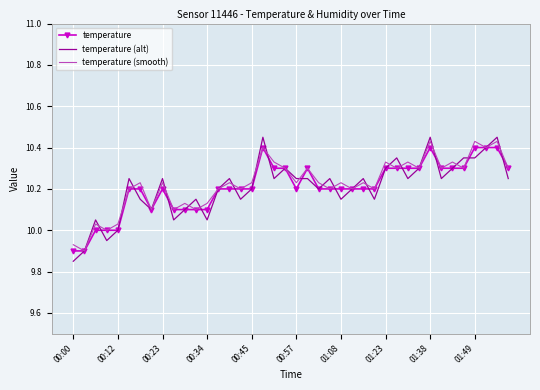

Which series has the widest spread of values?

temperature (alt)